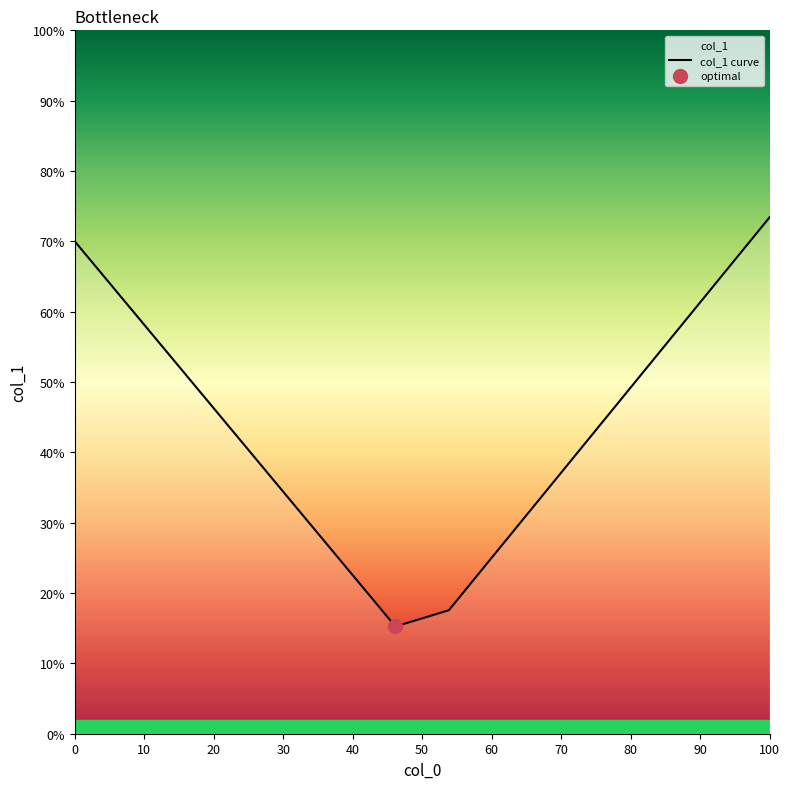

How many points are lower than both their immediate neighbors (excluding endpoints)?

1